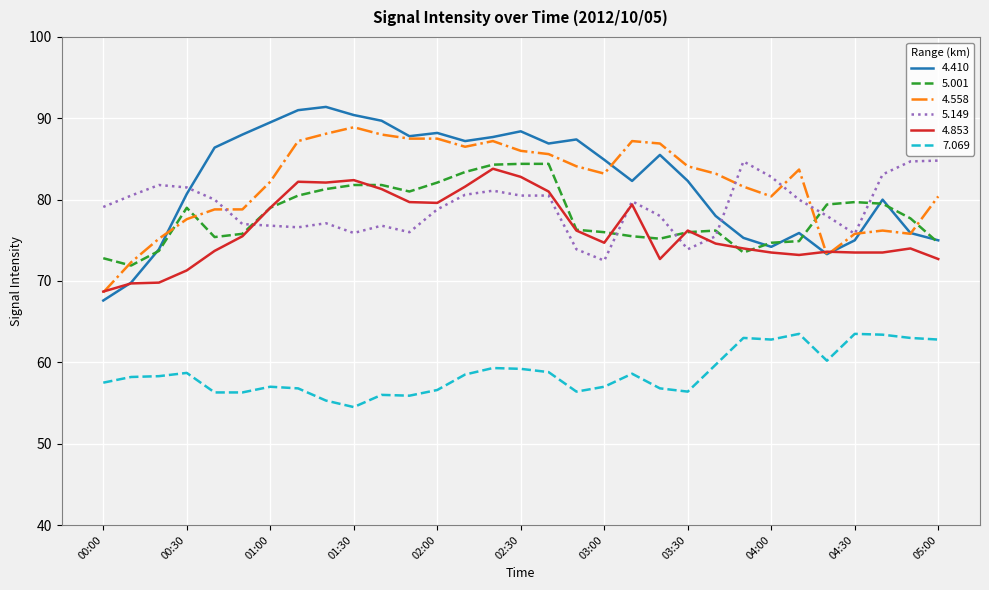

What is the minimum value for 7.069?

54.5